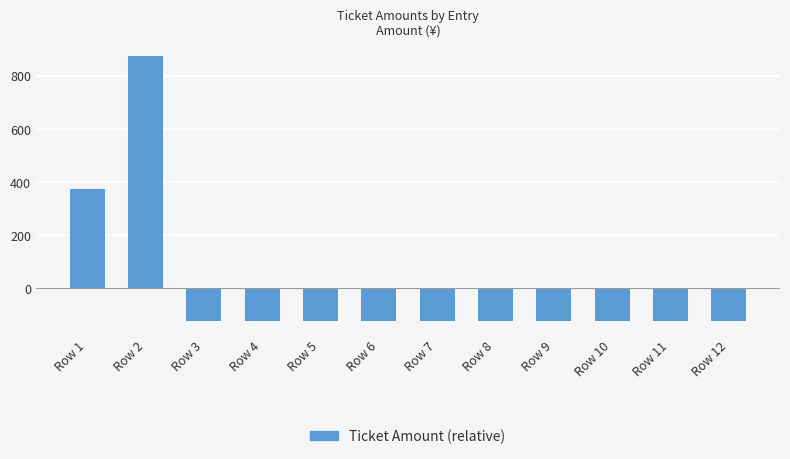

Which category has the highest value across all series?

Row 2